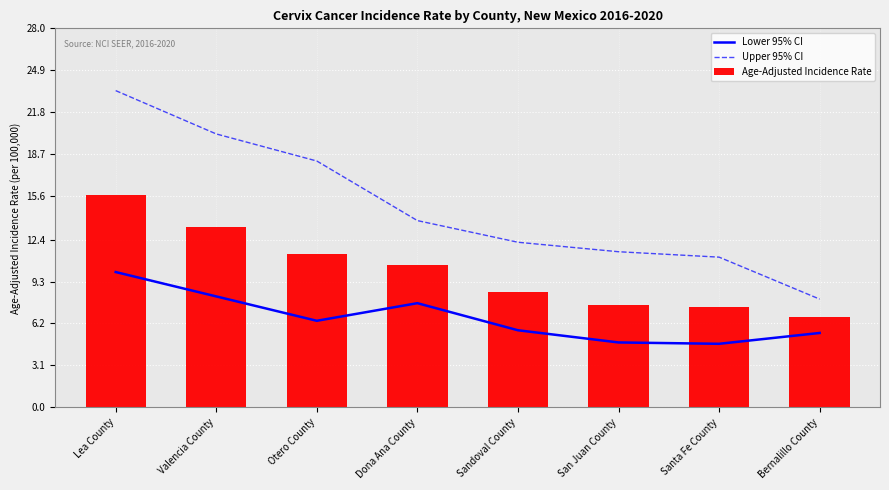

Where is Upper 95% CI nearest to the value 15?

Dona Ana County